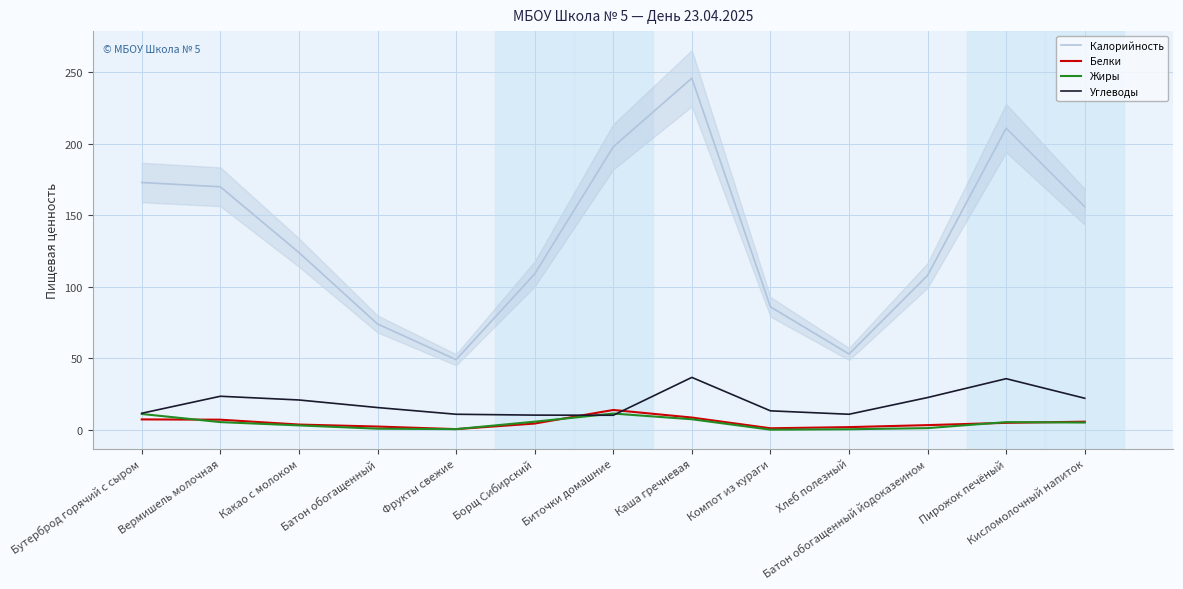

Between Каша гречневая and Какао с молоком, which is larger?

Каша гречневая